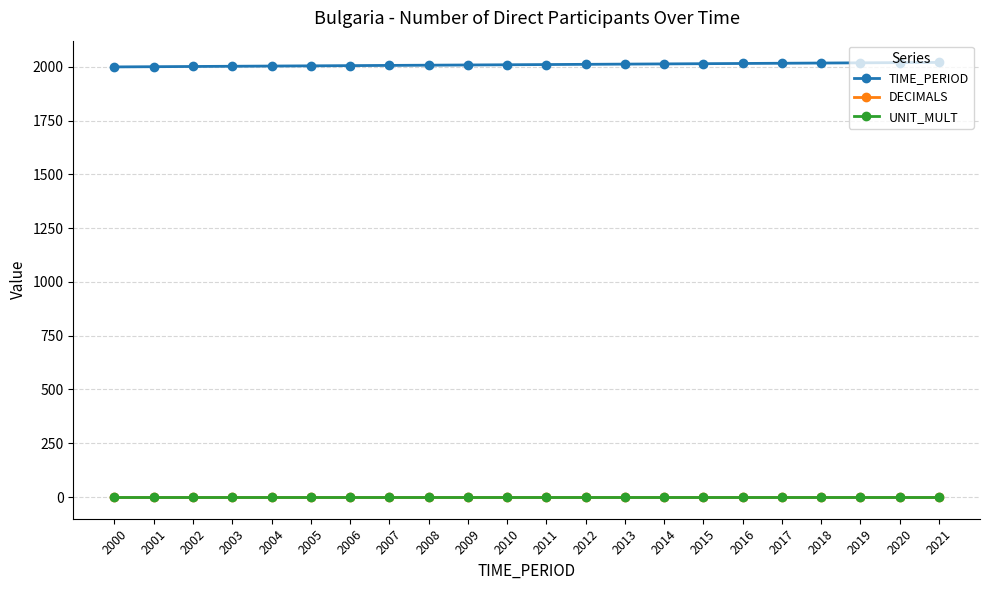

True or false: TIME_PERIOD and DECIMALS cross at least once.

False